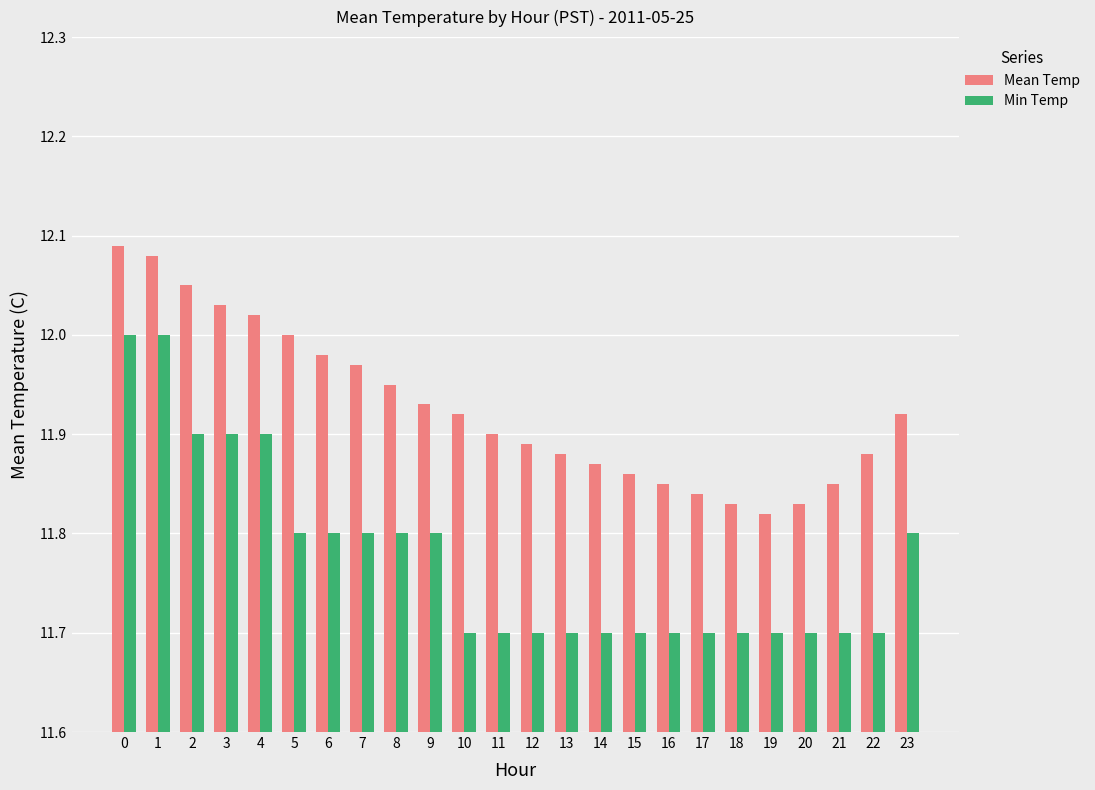

What is the smallest value displayed?

11.7